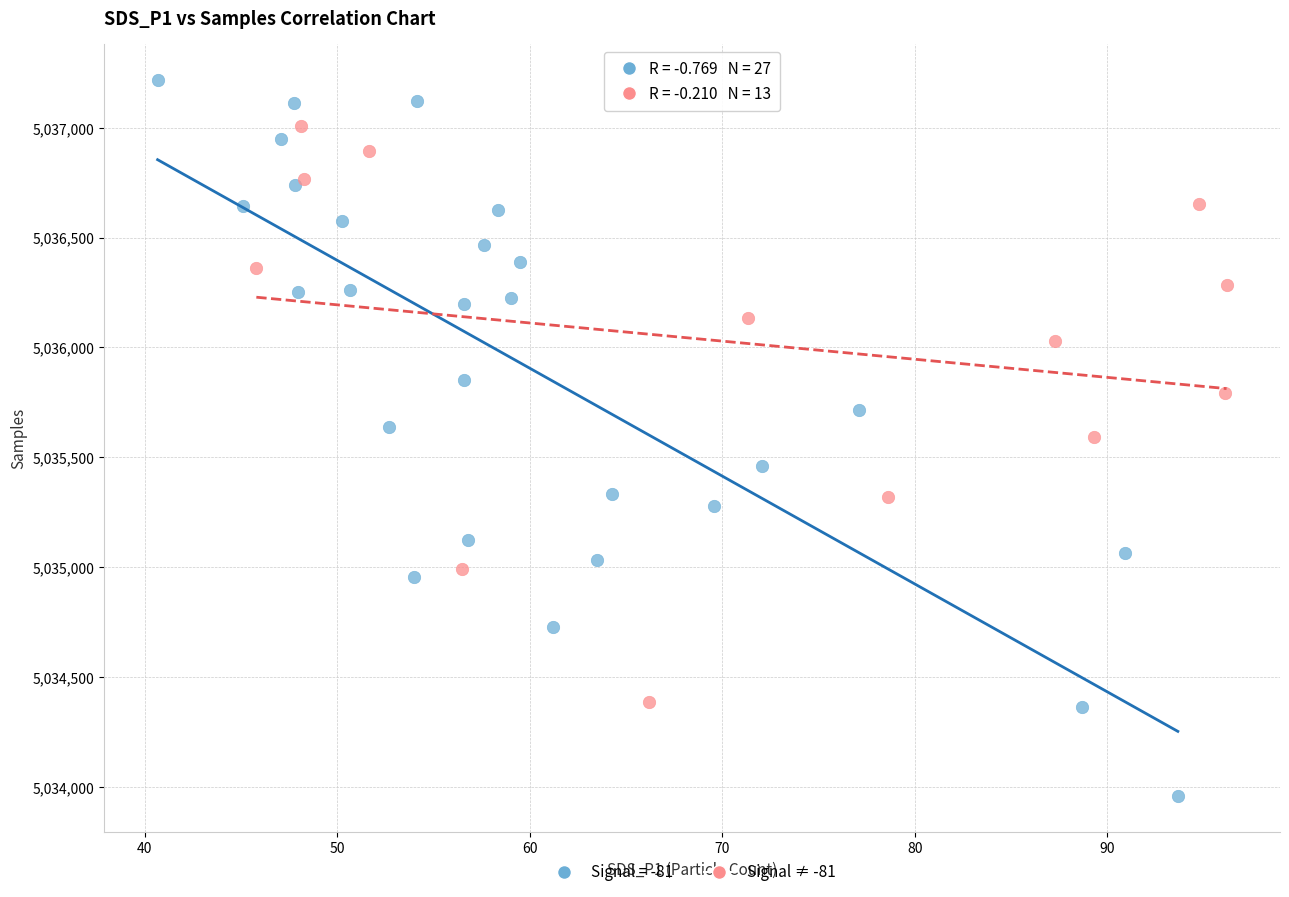

Which series contains the highest Y value?

Signal = -81